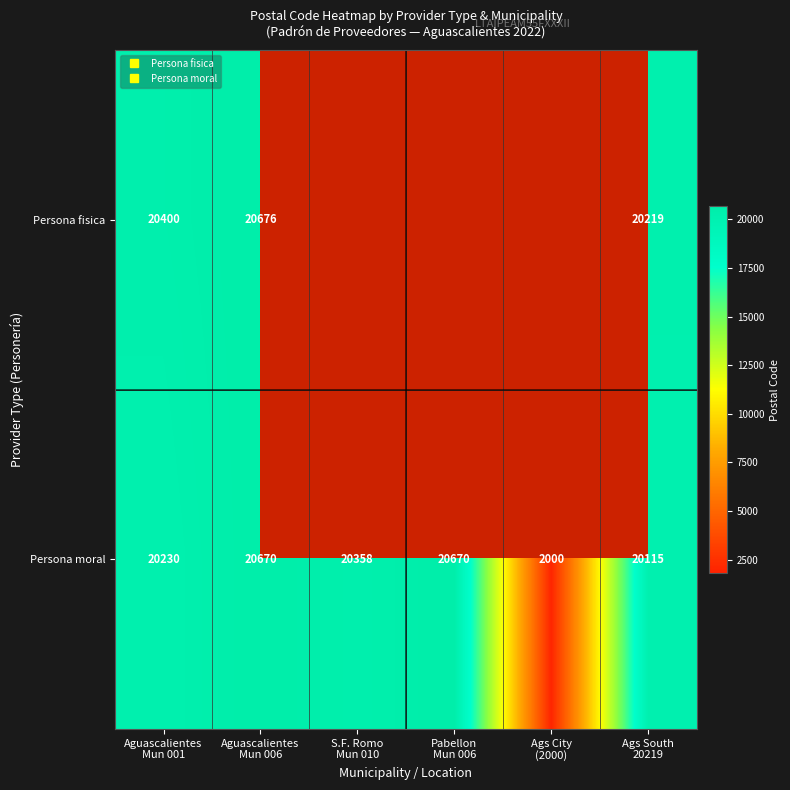

List the series in order of their peak value, highest first.

Persona fisica, Persona moral